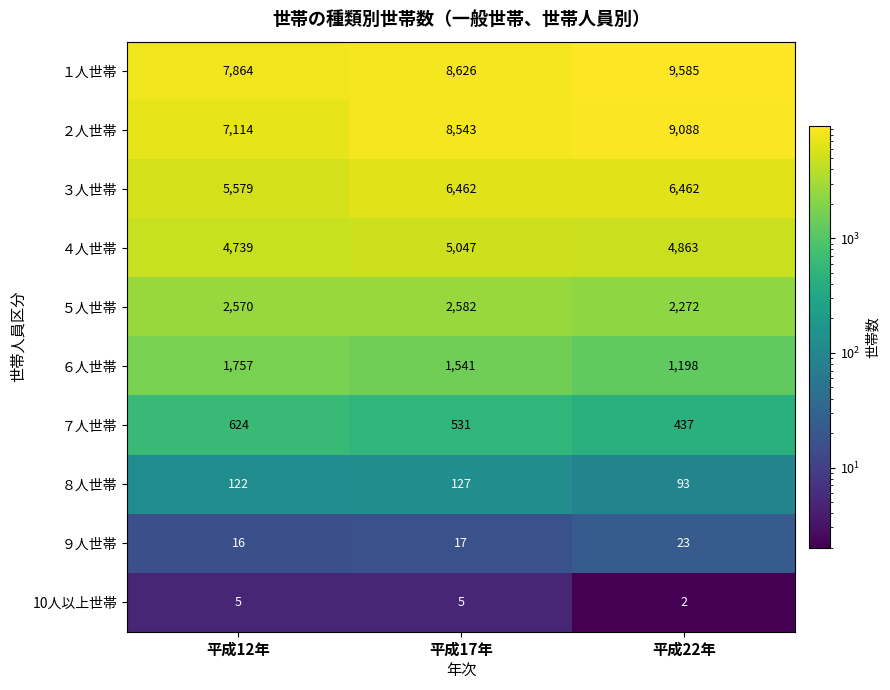

Is it true that ７人世帯 equals 1026 at 平成12年?

False